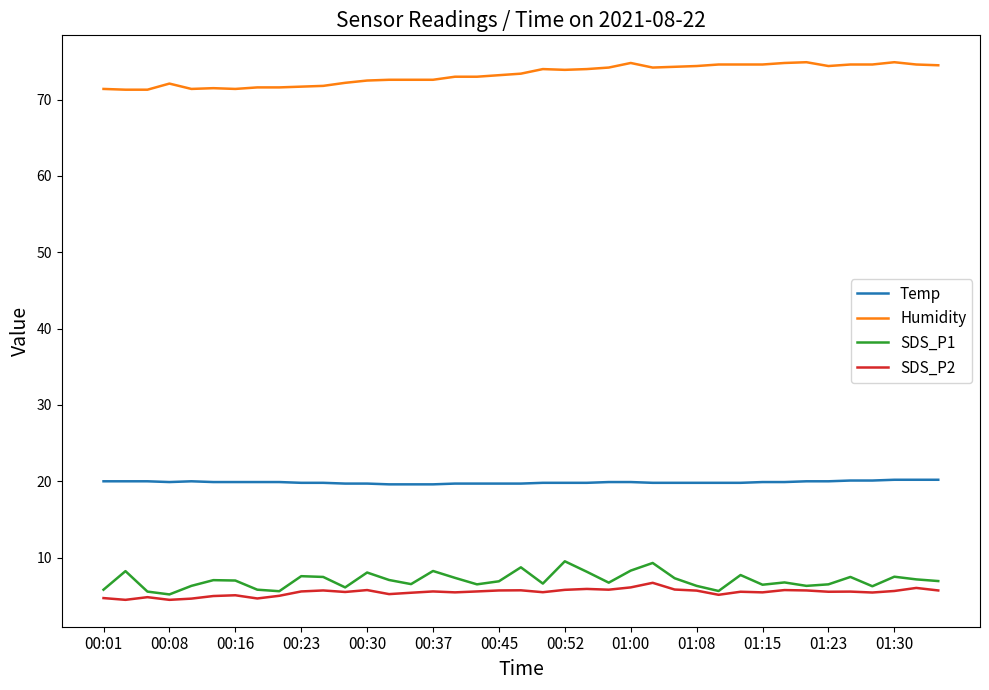

Which series has the largest total across all categories?

Humidity